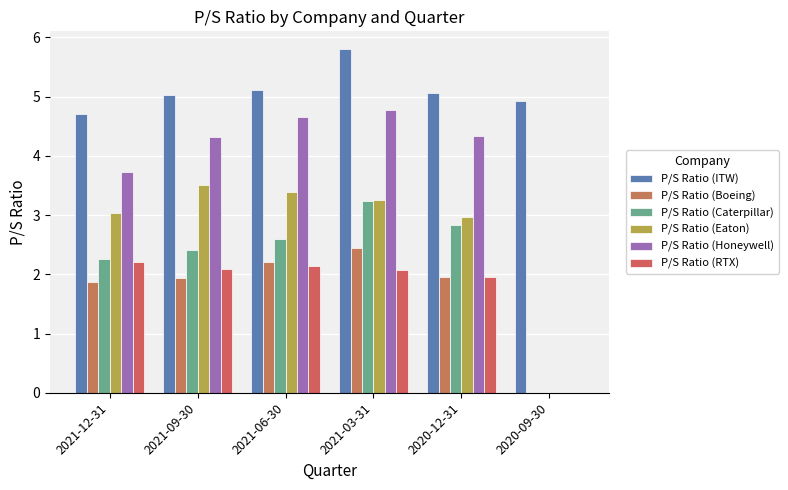

What are all the series names shown in the legend?

P/S Ratio (ITW), P/S Ratio (Boeing), P/S Ratio (Caterpillar), P/S Ratio (Eaton), P/S Ratio (Honeywell), P/S Ratio (RTX)